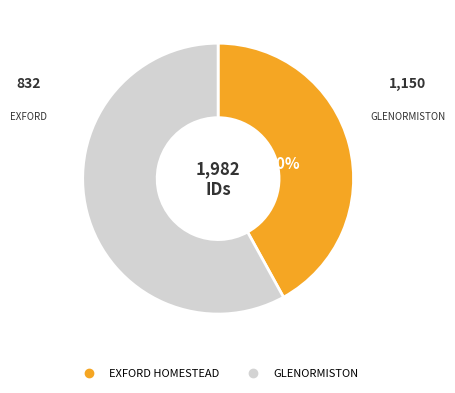

To the nearest percent, what is the average slice percentage?

50%